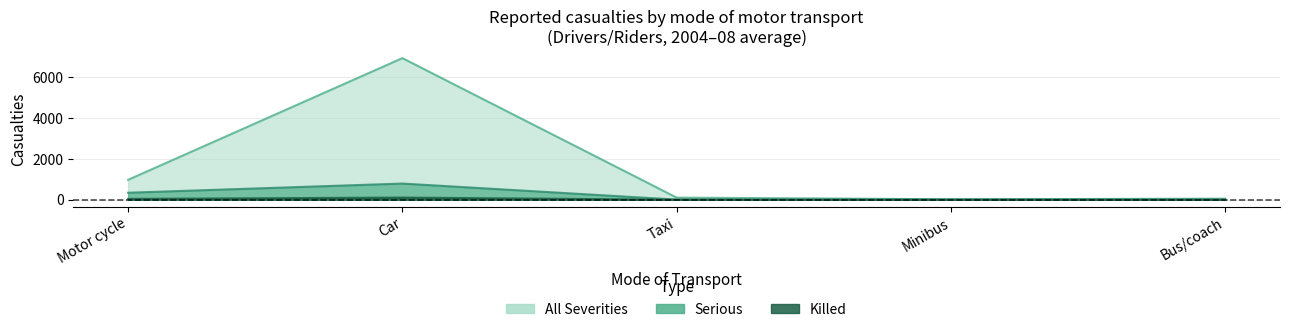

Reading left to right, transcribe all the data shown in this chart.

Killed: Motor cycle=41	Car=106	Taxi=0	Minibus=0	Bus/coach=0
Serious: Motor cycle=344	Car=794	Taxi=7	Minibus=2	Bus/coach=3
All Severities: Motor cycle=978	Car=6950	Taxi=104	Minibus=22	Bus/coach=52